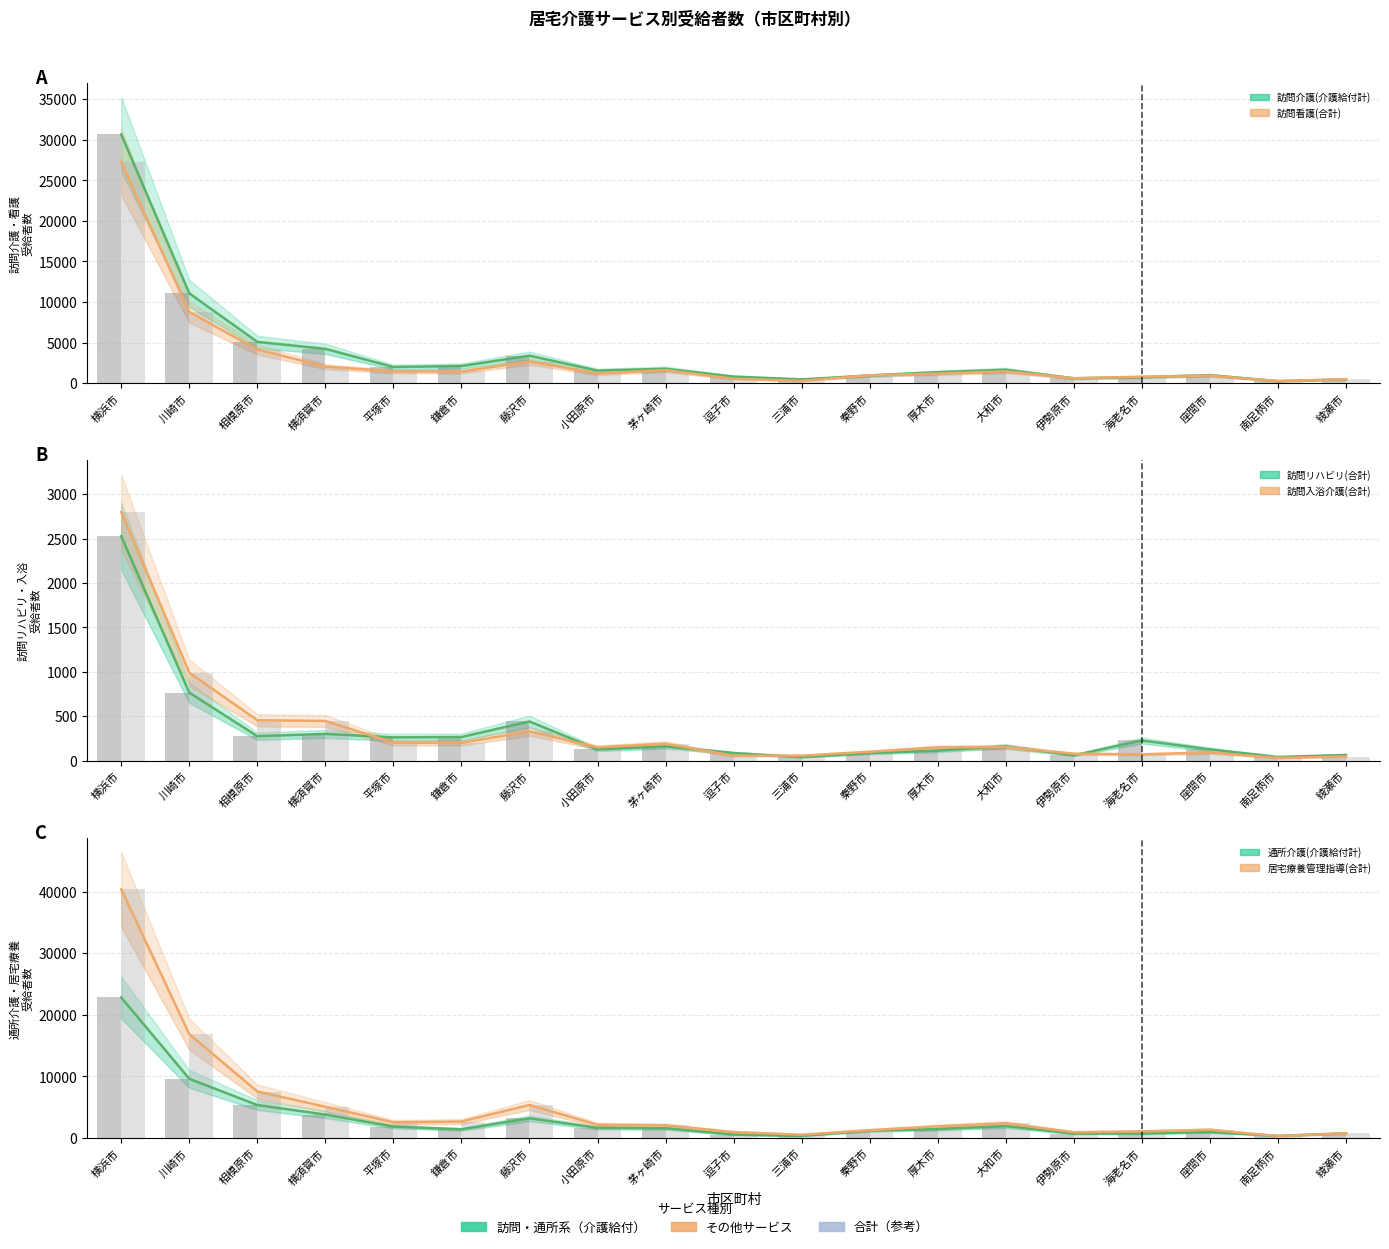

What is the spread (max minus min) of values at 鎌倉市?

2478